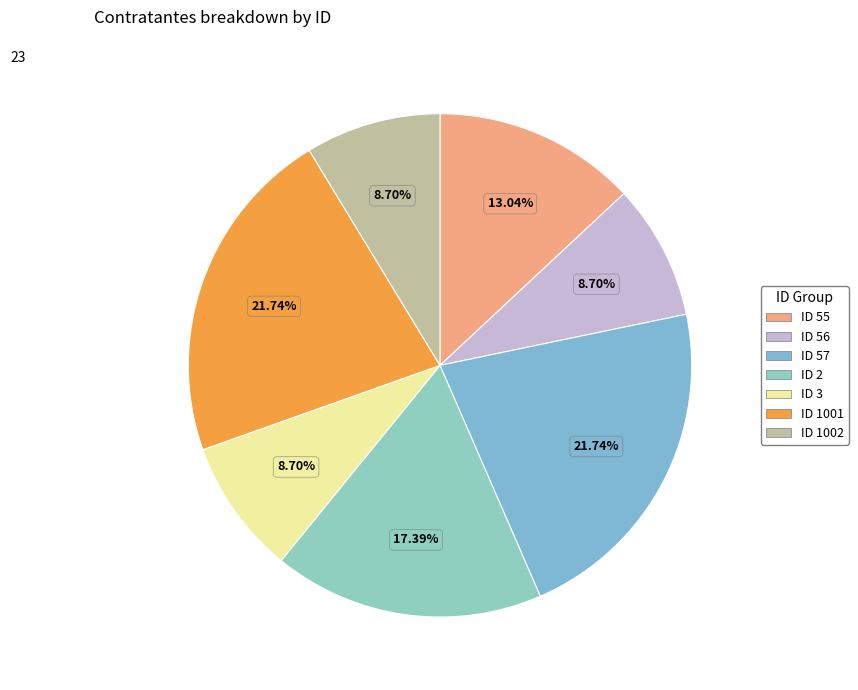

To the nearest percent, what is the combined percentage of ID 3 and ID 1002?

17%